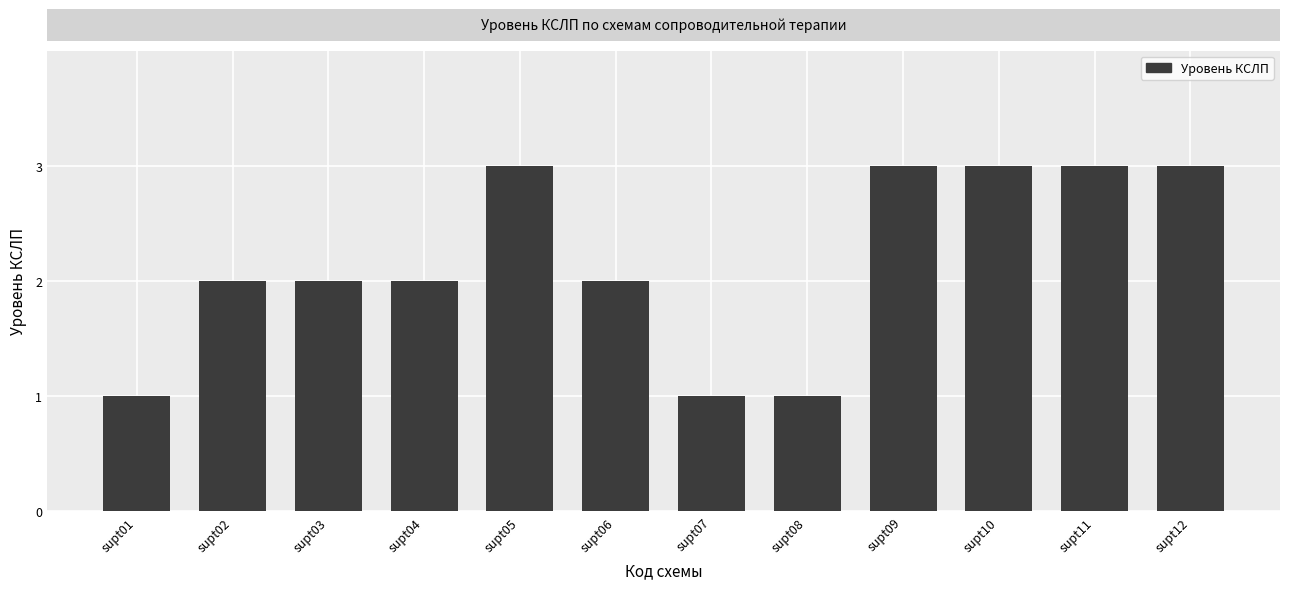

Approximately how many times larger is the value at supt03 compared to supt07?

2.0